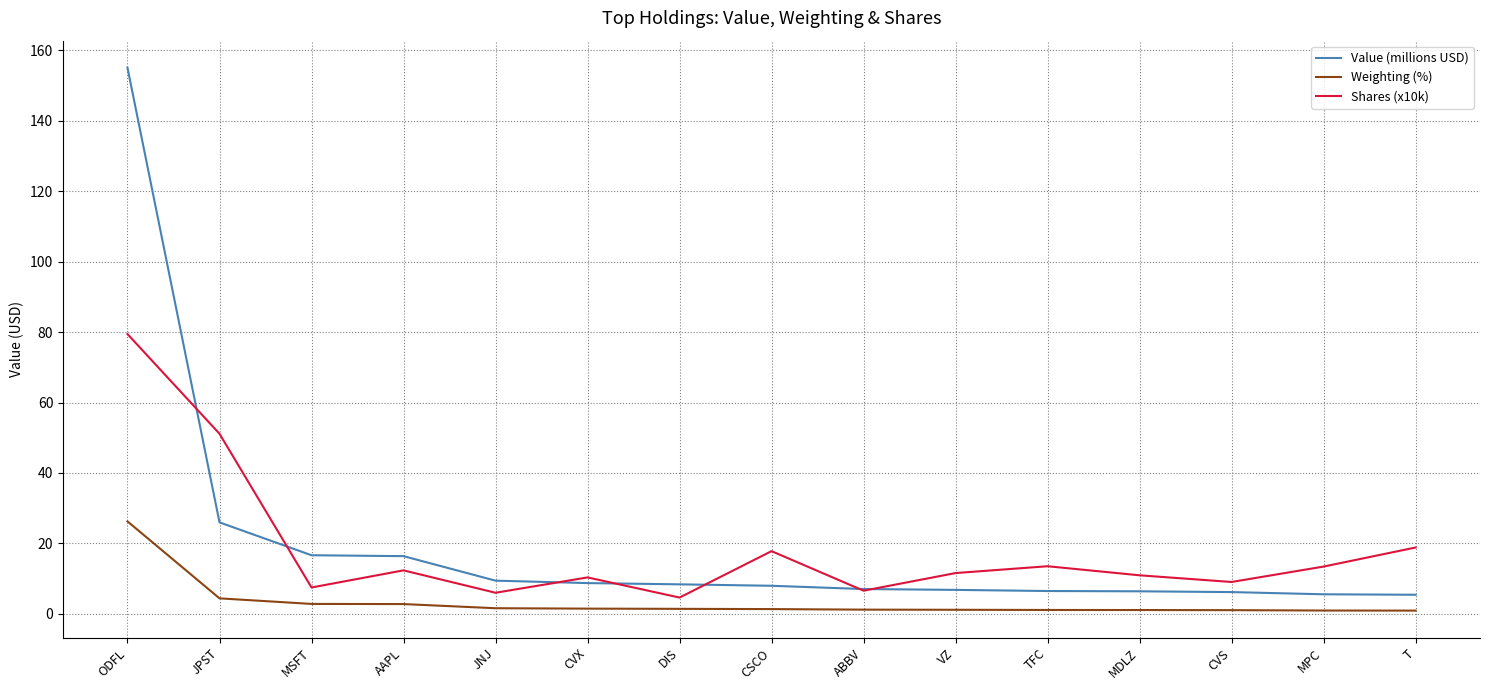

At T, list the series in order from smallest to largest.

Weighting (%), Value (millions USD), Shares (x10k)